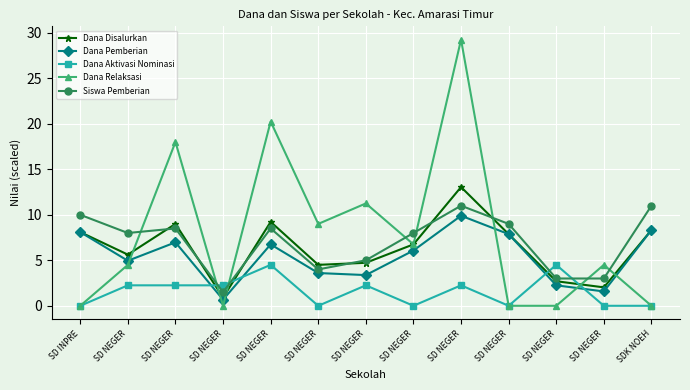

Where is the first local maximum for Dana Relaksasi?

SD NEGER